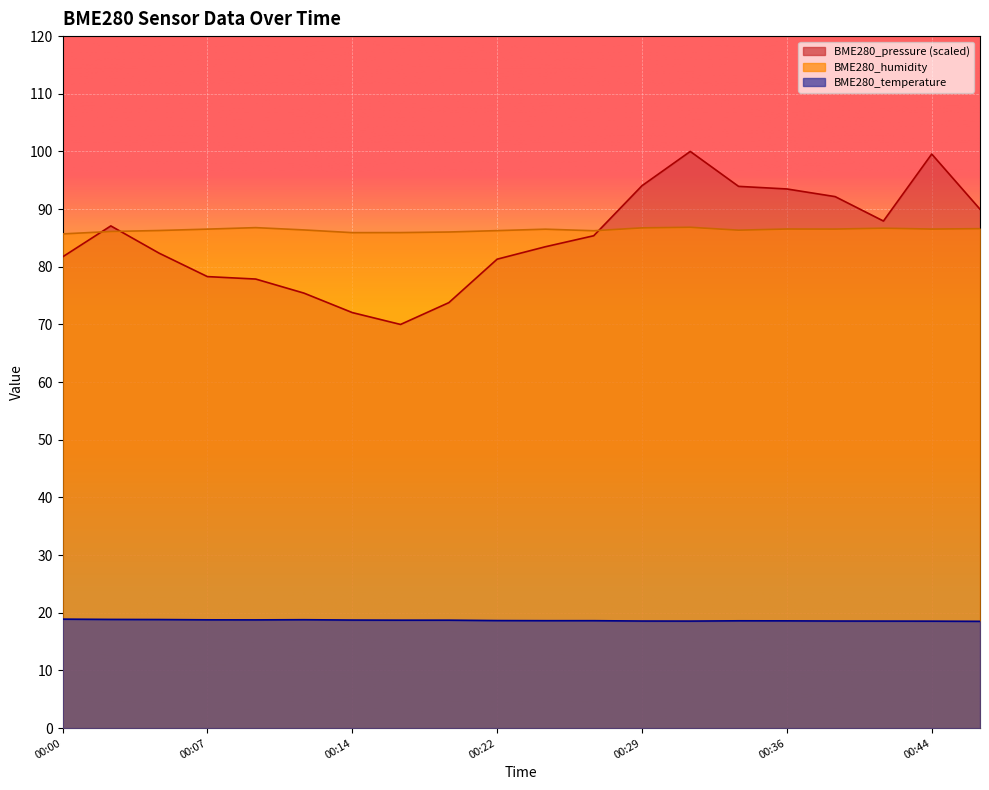

Which series has the largest total across all categories?

BME280_humidity